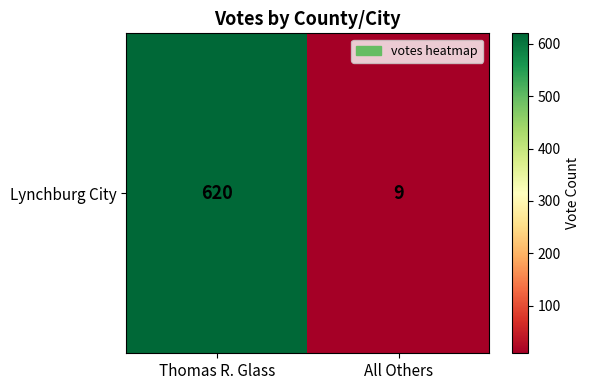

Reading left to right, what are all the values shown in this chart?

620	9